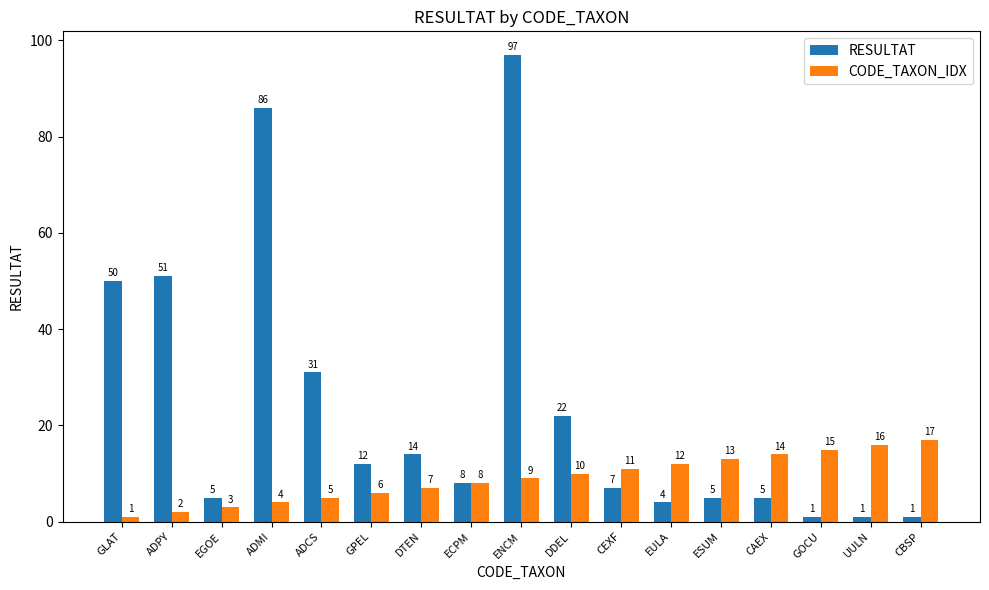

Count the number of data series in this chart.

2